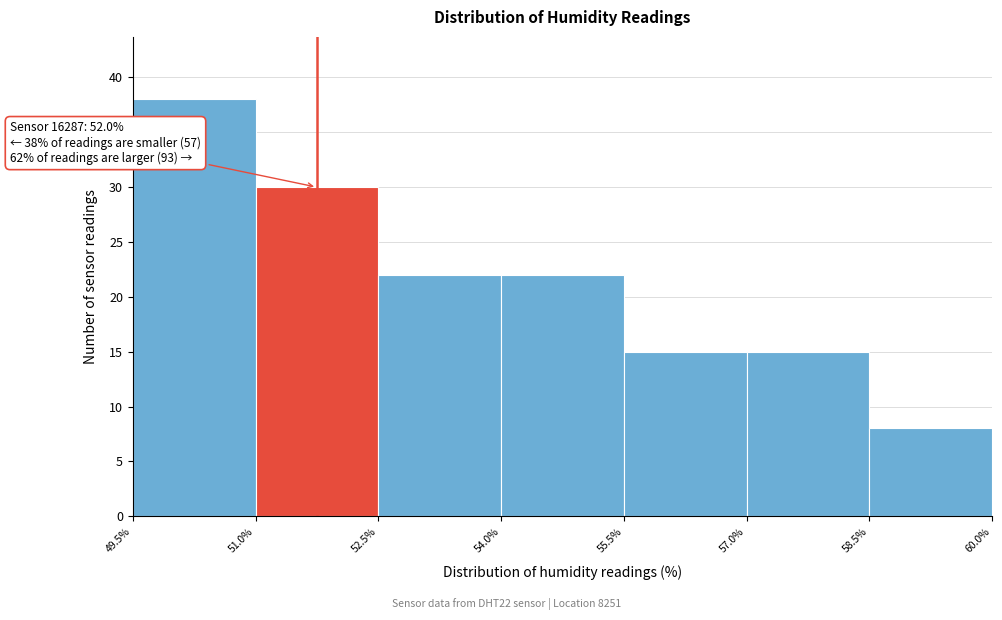

Over which range of the x-axis is the bar tallest?

49.5% to 51.0%